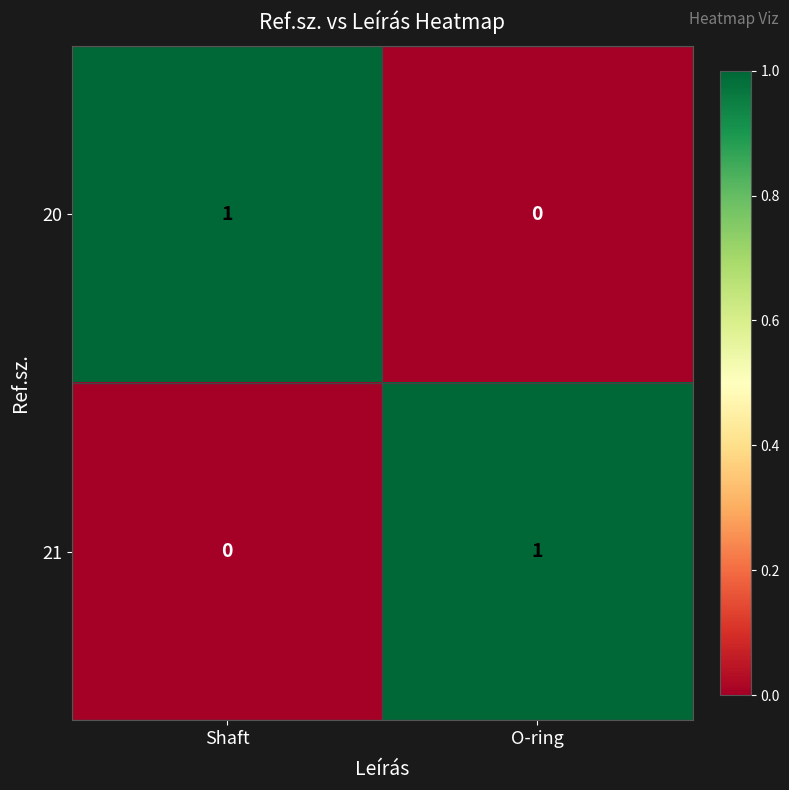

Rank the series at Shaft from highest to lowest value.

20, 21